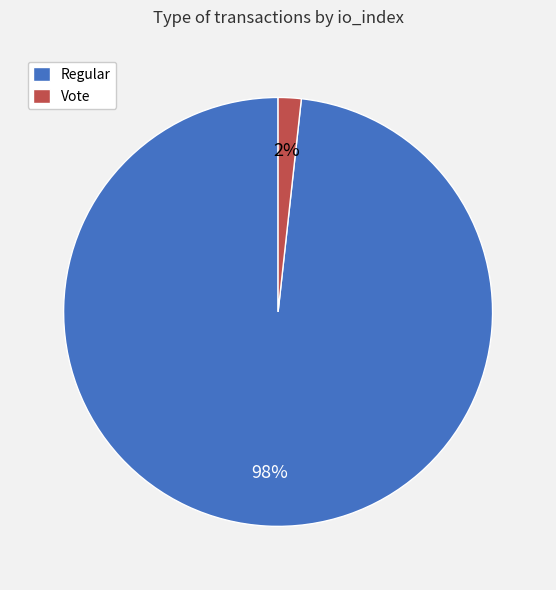

To the nearest percent, what is the combined percentage of Vote and Regular?

100%